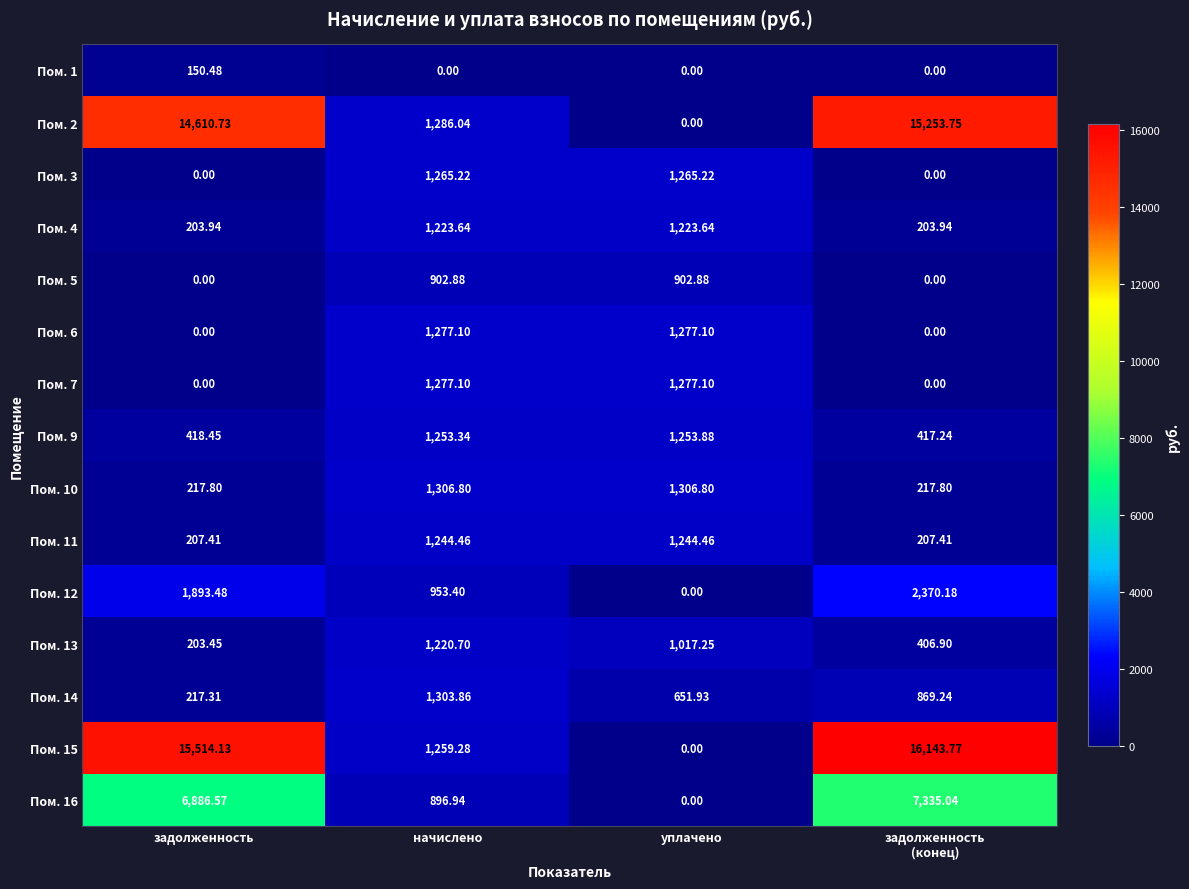

At which label is Пом. 15 closest to 8071?

начислено